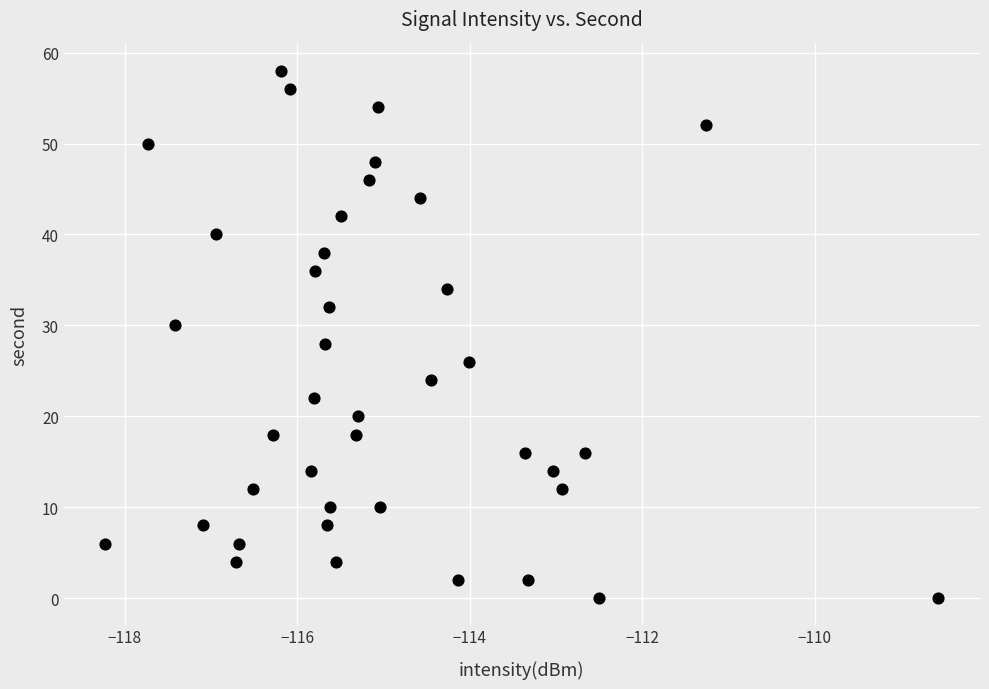

What is the range of Y values (max minus min)?

58